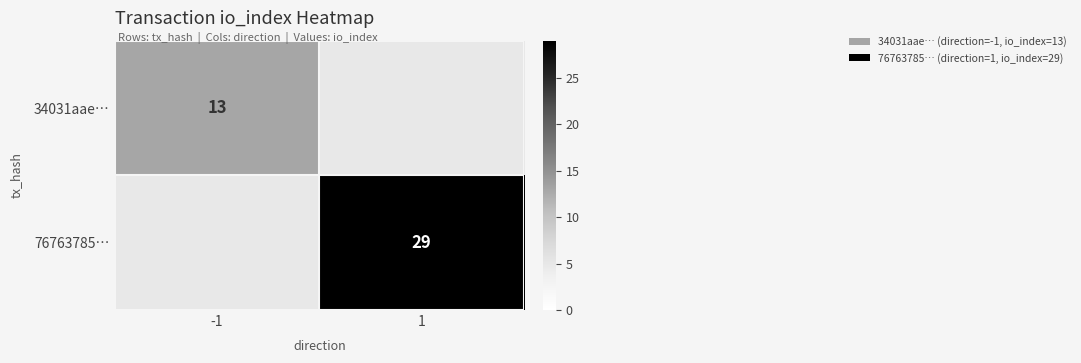

True or false: 34031aae… has a value of 5 at -1.

False